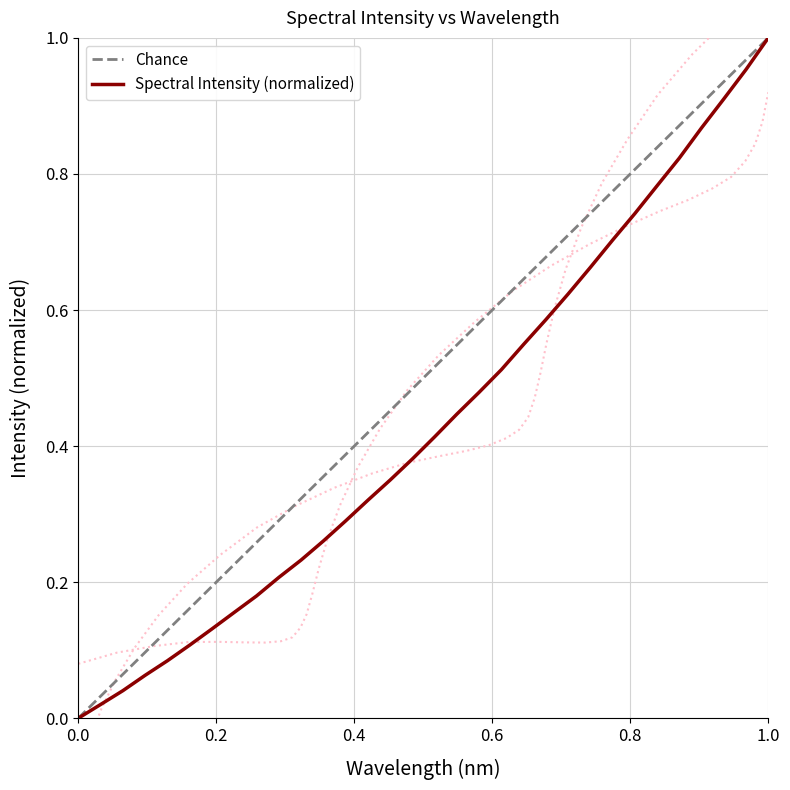

Reading left to right, transcribe all the data shown in this chart.

0.0	0.0	0.0	0.1	0.1	0.1	0.1	0.2	0.2	0.2	0.2	0.3	0.3	0.3	0.4	0.4	0.4	0.4	0.5	0.5	0.5	0.6	0.6	0.7	0.7	0.7	0.8	0.8	0.9	0.9	1.0	1.0